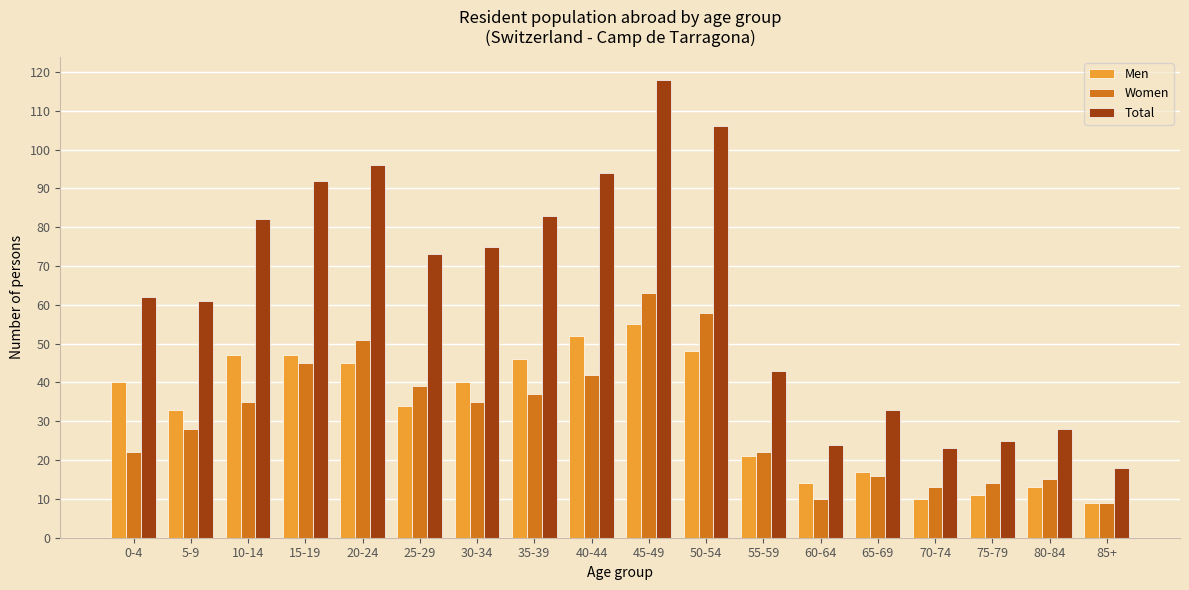

The Men series shows 45 at 20-24. True or false?

True